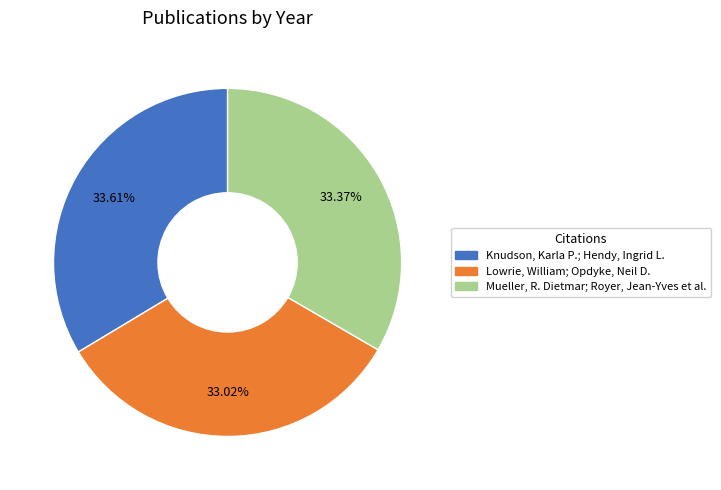

What percentage is NOT represented by Lowrie, William; Opdyke, Neil D.?

67.0%